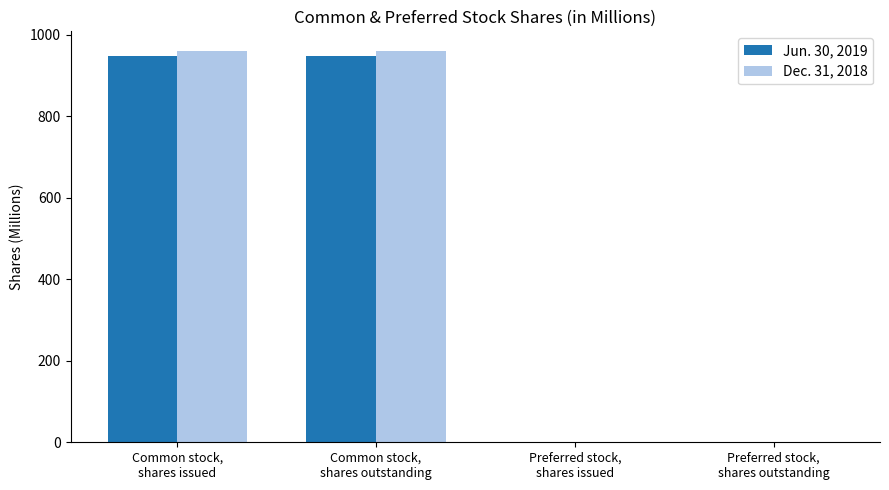

What is the maximum value for Jun. 30, 2019?

948